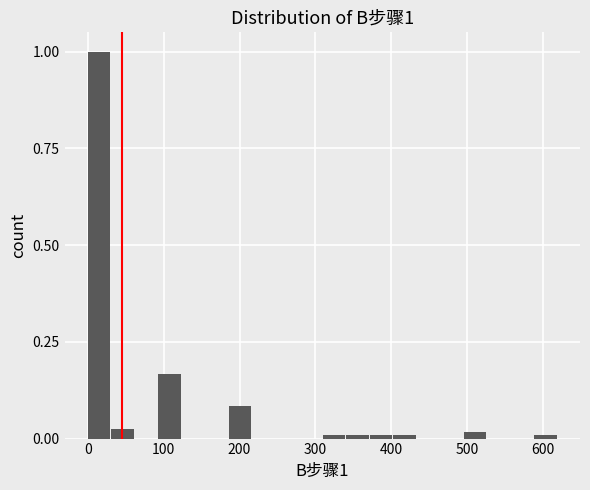

Read against the x-axis, roughly where is the centre of the tallest bar?

10